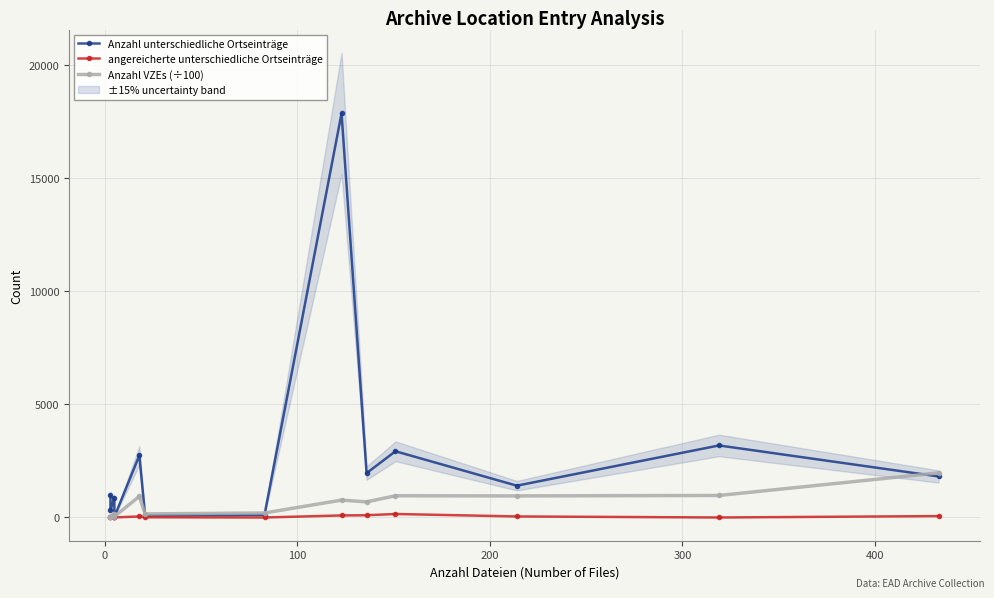

Which series ends up on top after the final intersection of Anzahl VZEs (÷100) and Anzahl unterschiedliche Ortseinträge?

Anzahl VZEs (÷100)